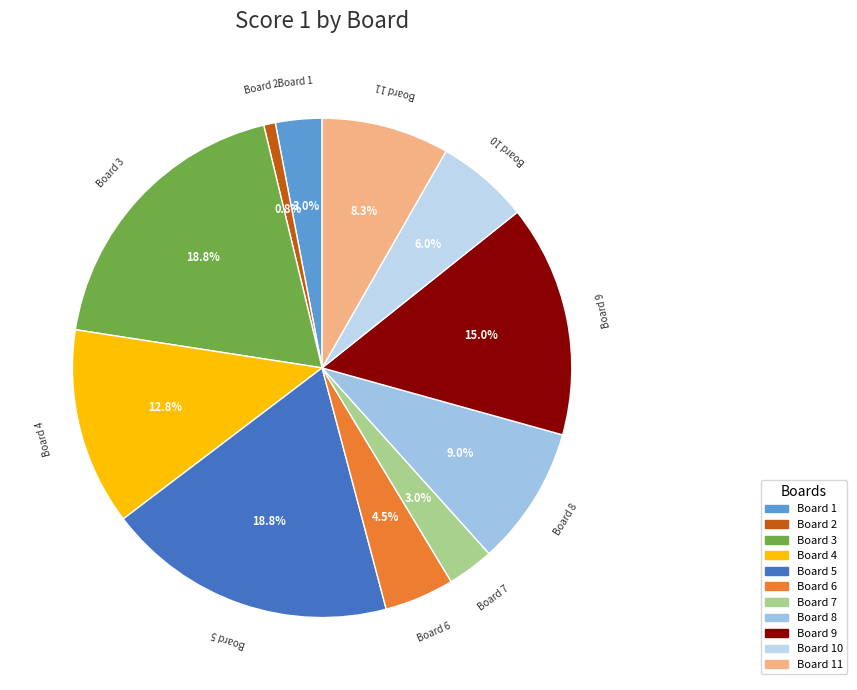

Is there a majority slice in this chart?

No